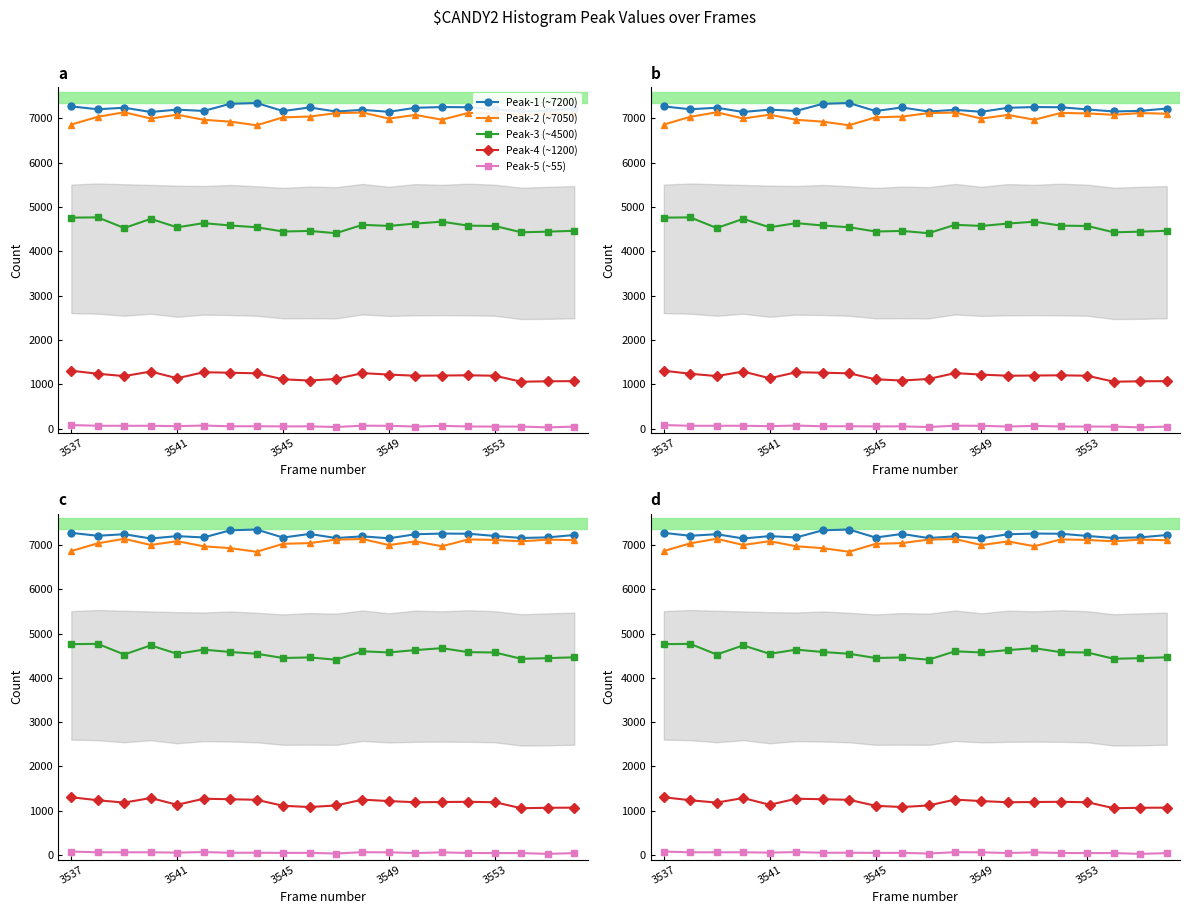

True or false: Peak-2 (~7050) and Peak-5 (~55) intersect in this chart.

False